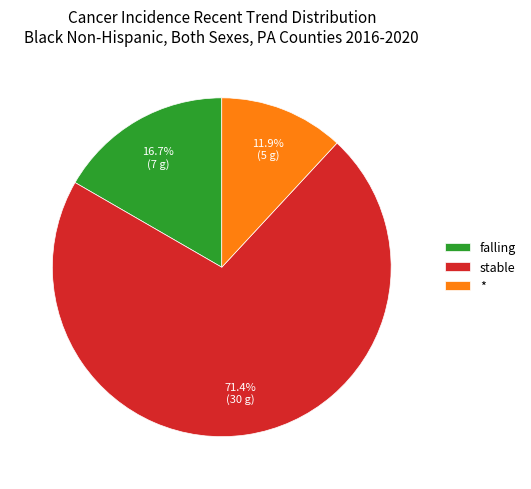

Is the sum of * and stable greater than half?

Yes